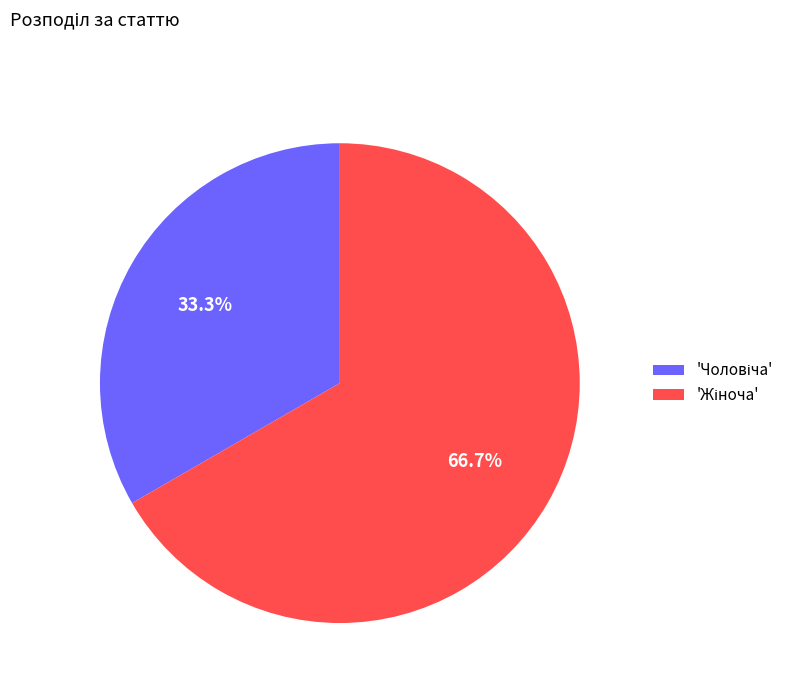

Is there a majority slice in this chart?

Yes